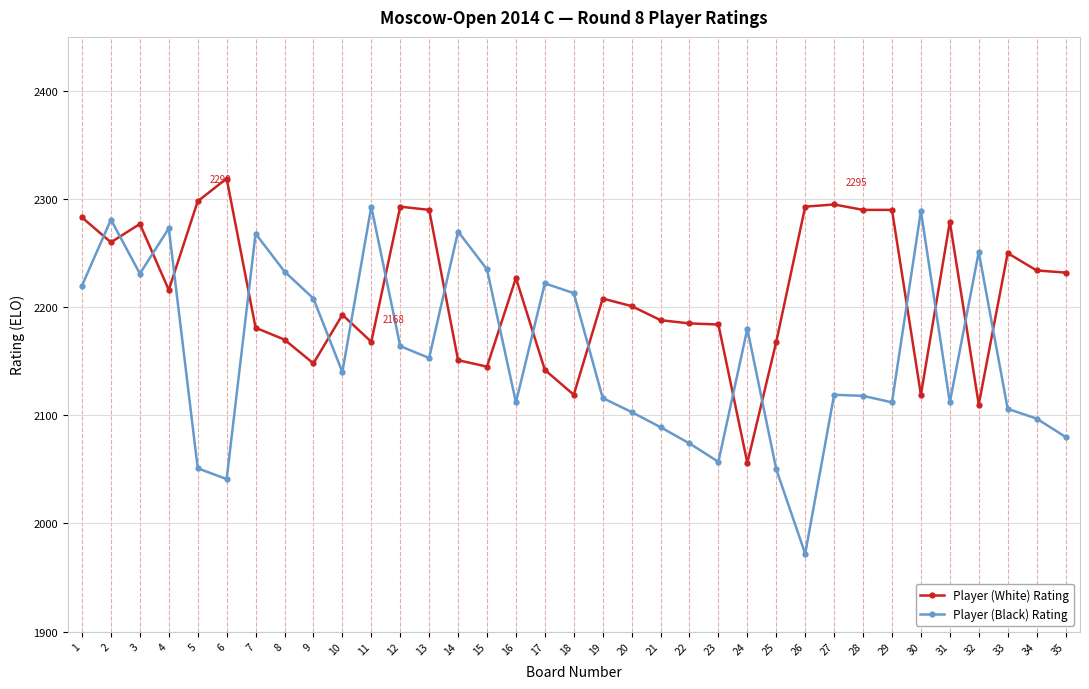

List the series in order of their overall mean, highest first.

Player (White) Rating, Player (Black) Rating